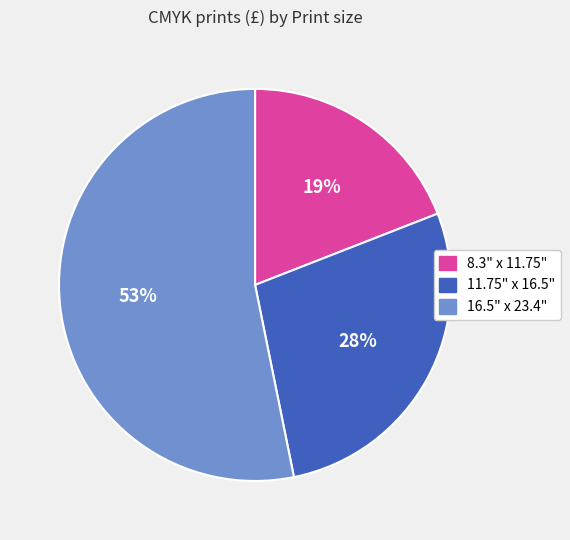

Approximately how many times larger is the value at 8.3" x 11.75" compared to 11.75" x 16.5"?

0.7